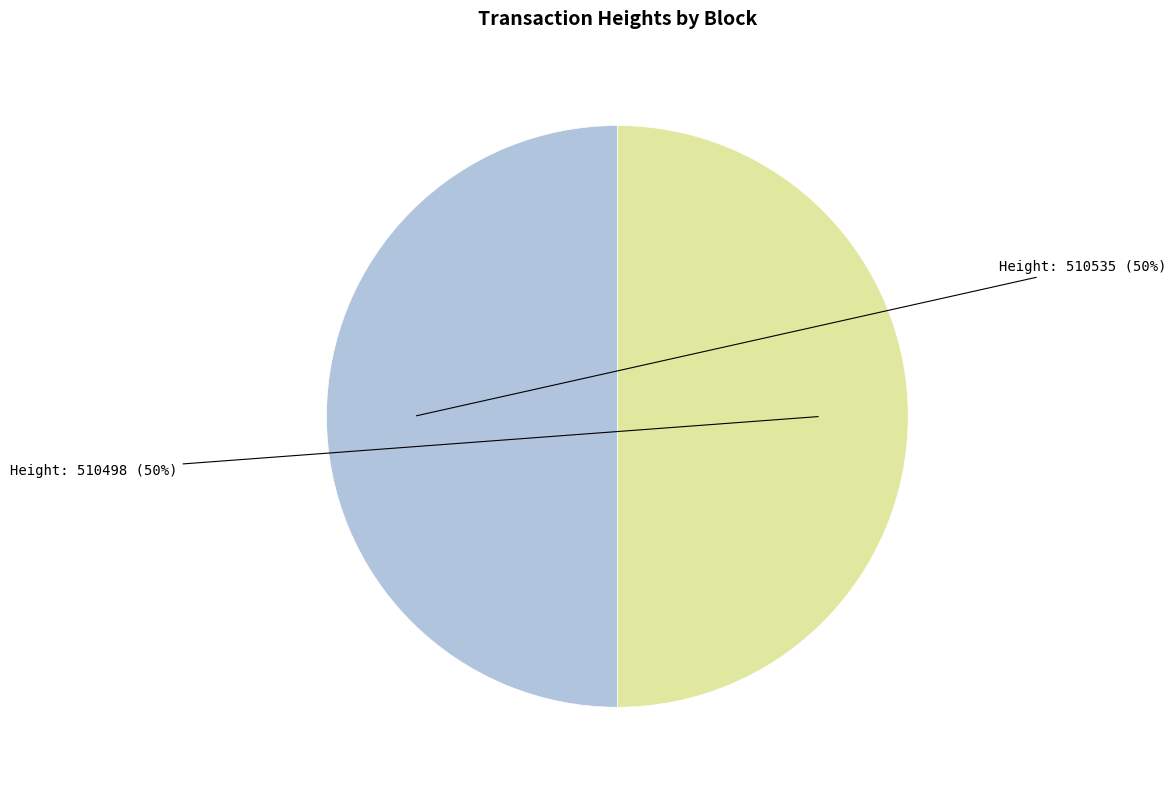

Count the number of slices in the pie.

2